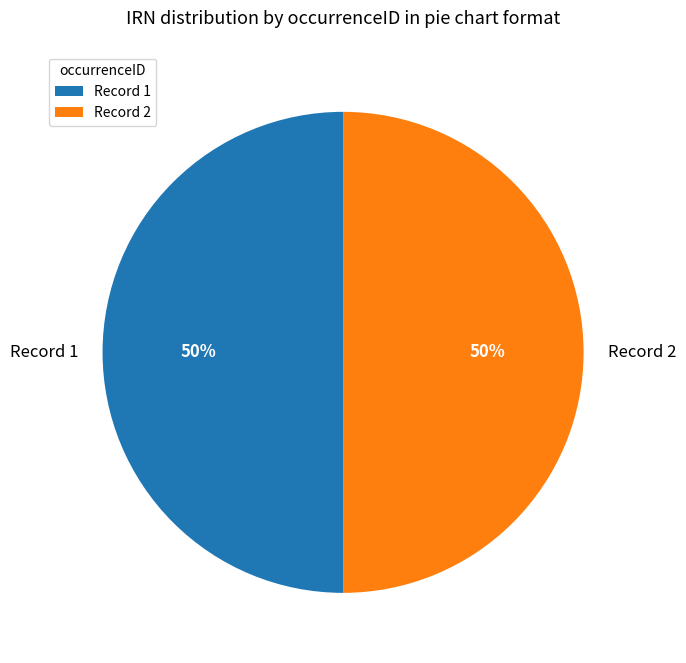

What is the ratio of the value at Record 1 to the value at Record 2?

1.0